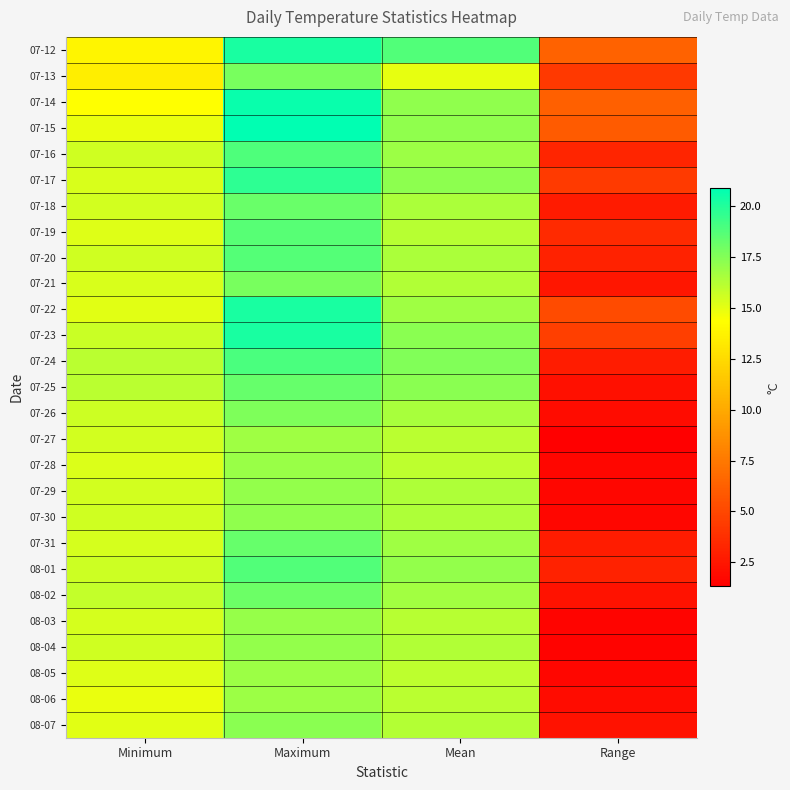

Rank the series at Maximum from lowest to highest value.

07-27, 08-05, 08-06, 07-28, 08-03, 07-29, 08-04, 07-30, 08-07, 07-26, 07-13, 07-21, 08-02, 07-18, 07-31, 07-25, 07-19, 07-20, 08-01, 07-16, 07-24, 07-17, 07-23, 07-12, 07-22, 07-14, 07-15